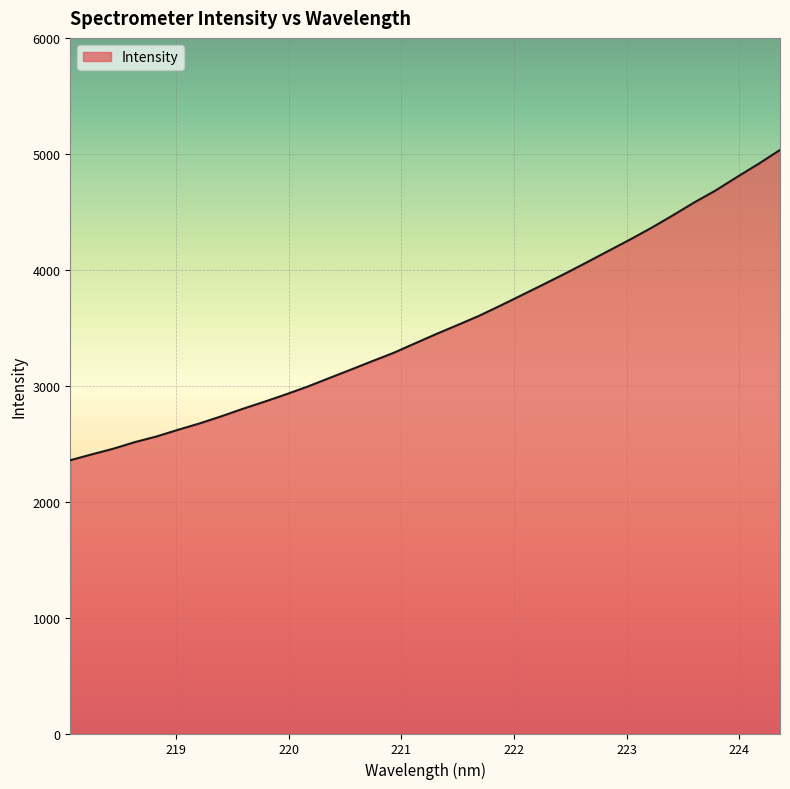

What is the difference between the maximum and minimum values?

2676.0